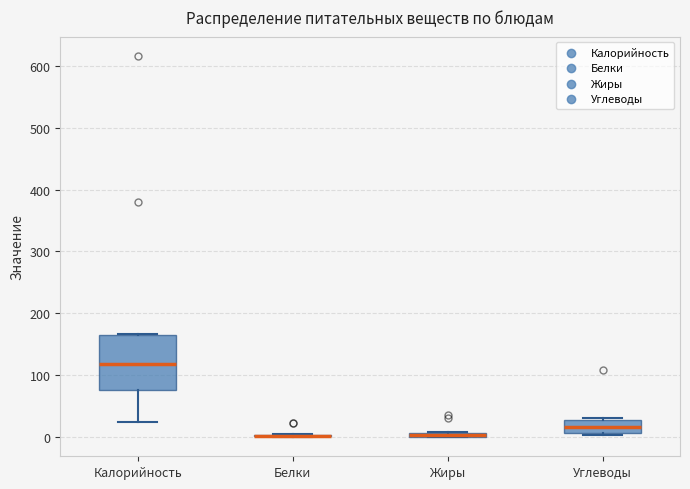

Where is the upper edge of the box for Углеводы on the y-axis? The values are not printed on the chart, so give them approximately, as read against the axis.

30